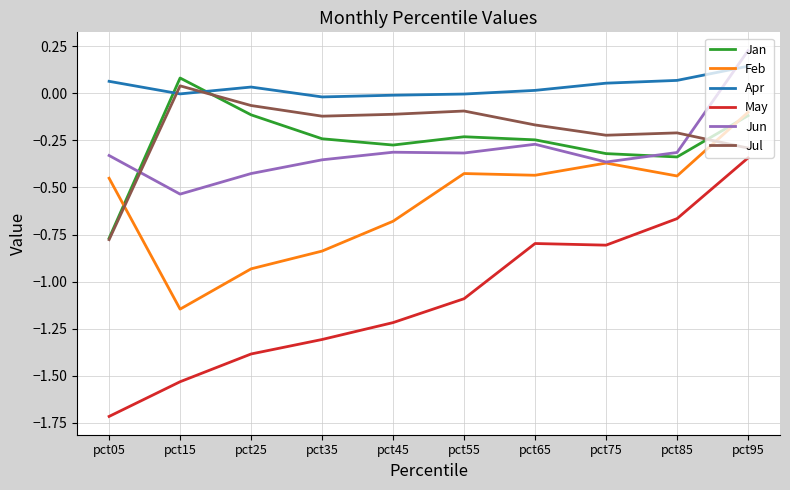

True or false: Jul and May cross at least once.

False